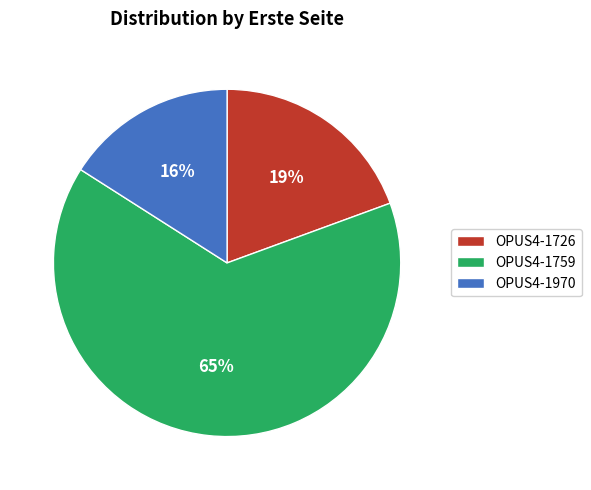

Which category has the biggest portion of the pie?

OPUS4-1759